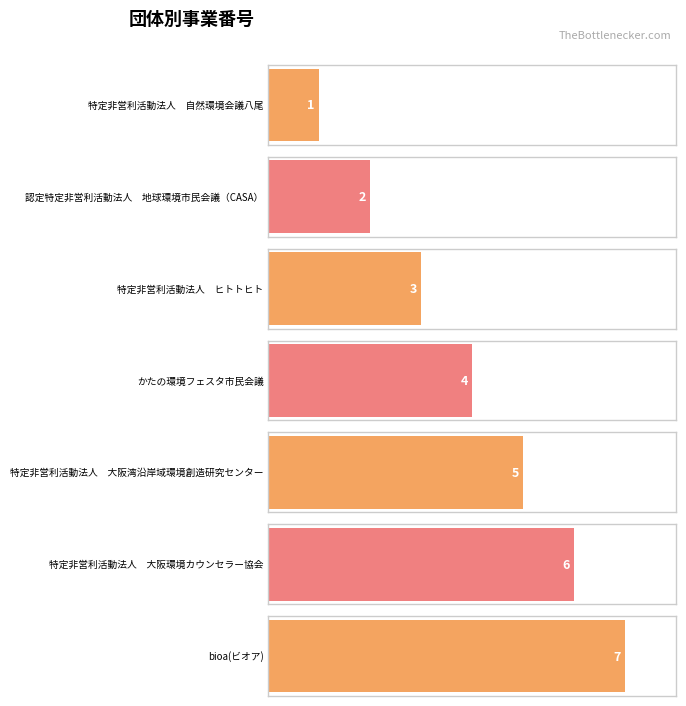

What position from the right is 特定非営利活動法人　ヒトトヒト?

5